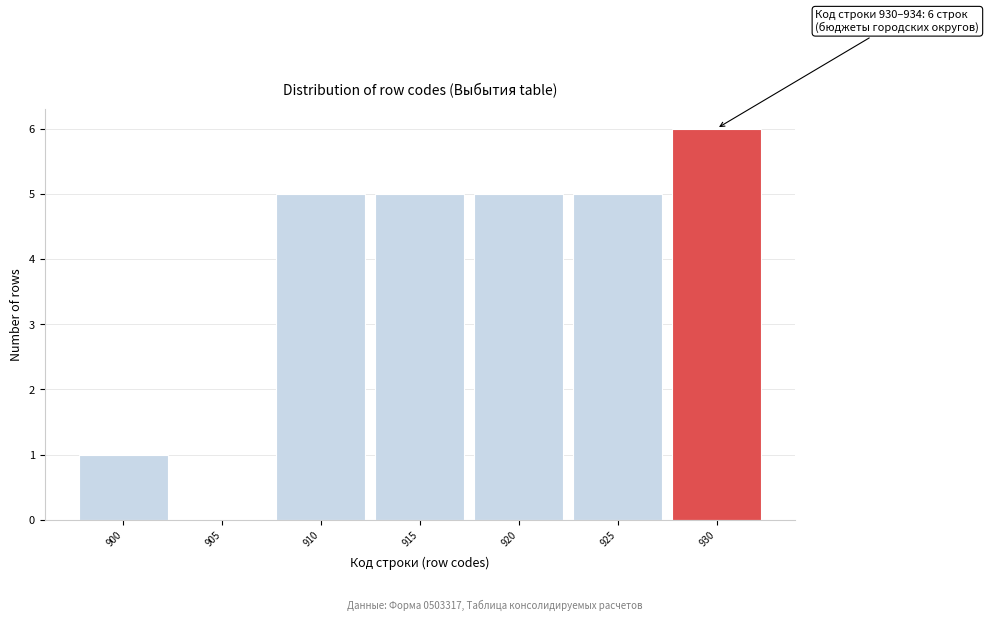

Reading left to right, extract all data points from this chart.

900=1	905=0	910=5	915=5	920=5	925=5	930=6